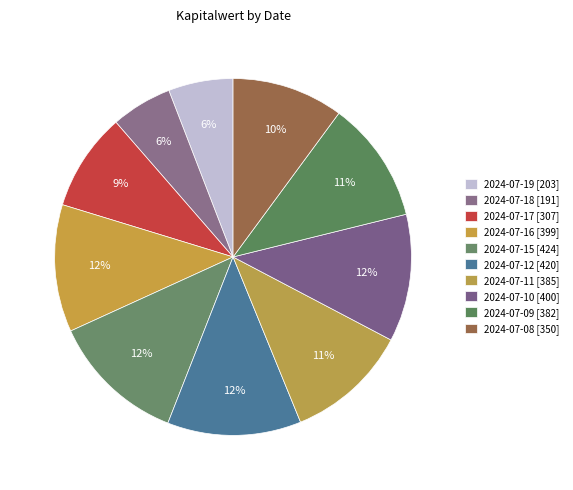

True or false: 2024-07-18 accounts for 1% of the total.

False